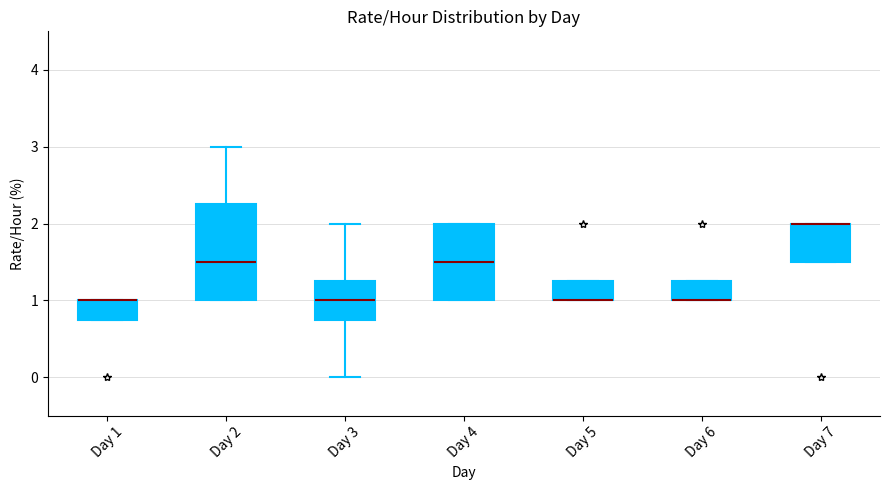

Reading left to right, transcribe this box plot: for each box, give where its median line is, the range the box spans, and where its two whiskers end, as read against the y-axis. The values are not printed on the chart, so give them approximately, as read against the axis.

Day 1: median 1.0 (drawn on the box's upper edge), box 0.8 to 1.0, whiskers 0.8 to 1.0
Day 2: median 1.5, box 1.0 to 2.3, whiskers 1.0 to 3.0
Day 3: median 1.0, box 0.8 to 1.3, whiskers 0.0 to 2.0
Day 4: median 1.5, box 1.0 to 2.0, whiskers 1.0 to 2.0
Day 5: median 1.0 (drawn on the box's lower edge), box 1.0 to 1.3, whiskers 1.0 to 1.3
Day 6: median 1.0 (drawn on the box's lower edge), box 1.0 to 1.3, whiskers 1.0 to 1.3
Day 7: median 2.0 (drawn on the box's upper edge), box 1.5 to 2.0, whiskers 1.5 to 2.0